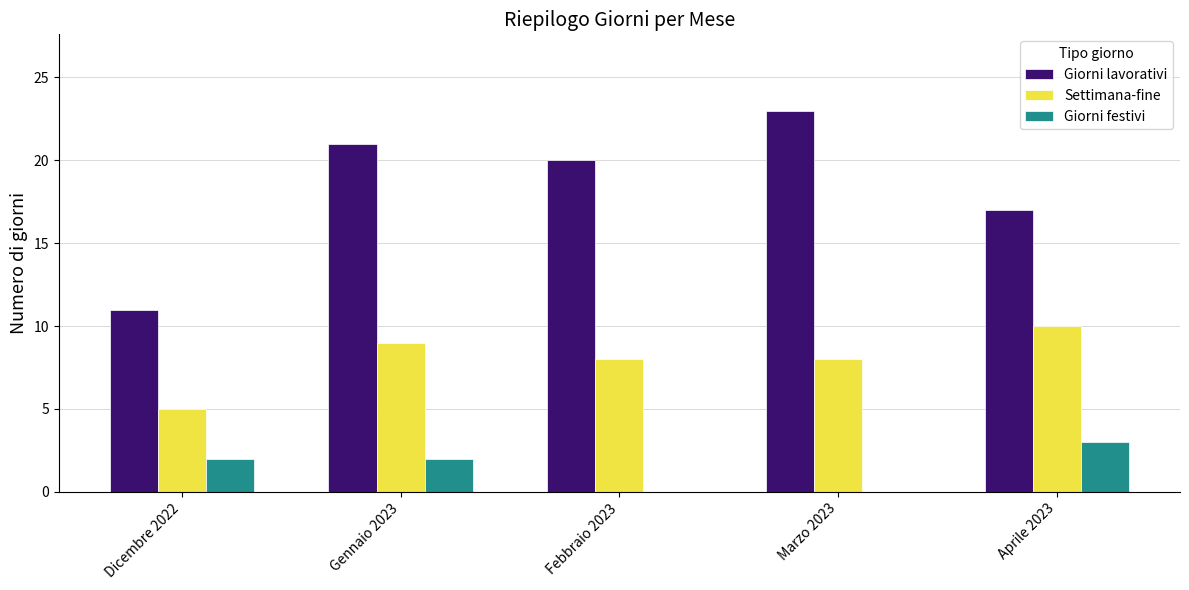

Reading right to left, list all the values displayed in this chart.

Giorni lavorativi: 17	23	20	21	11
Settimana-fine: 10	8	8	9	5
Giorni festivi: 3	0	0	2	2